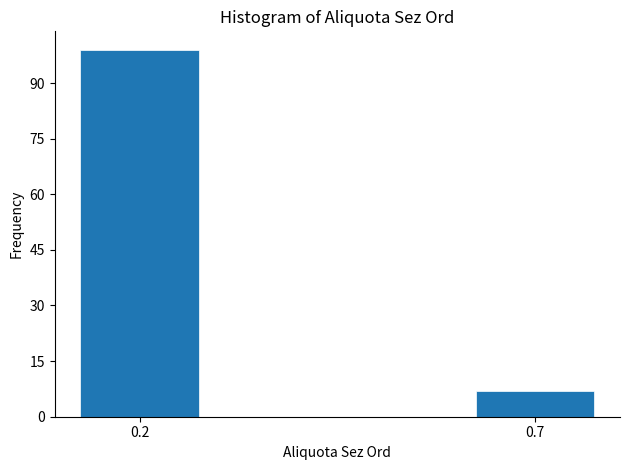

Reading left to right, list all the values displayed in this chart.

0.2=99	0.7=7